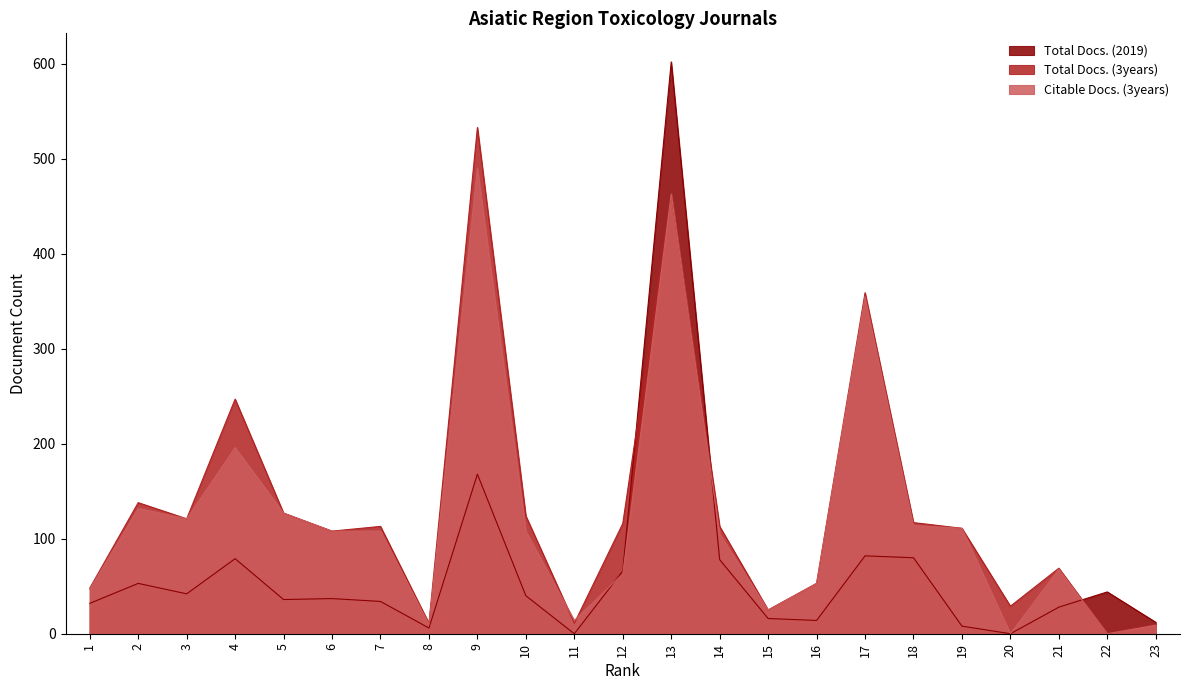

How many positive values does the Total Docs. (2019) series have?

21